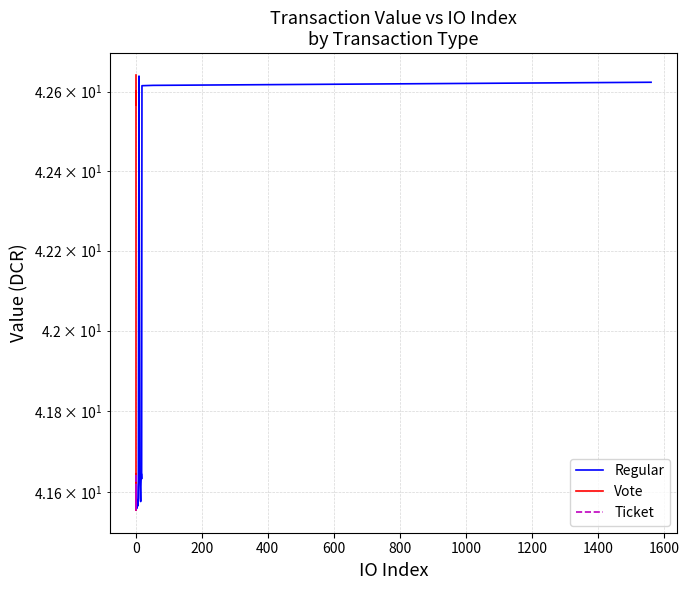

What is the minimum value for Vote?

41.6